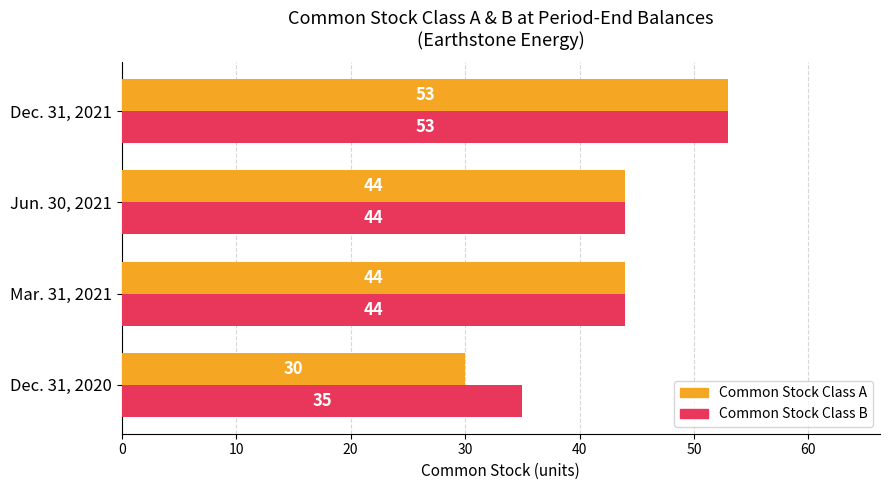

Rank the series by their average value, from highest to lowest.

Common Stock Class B, Common Stock Class A